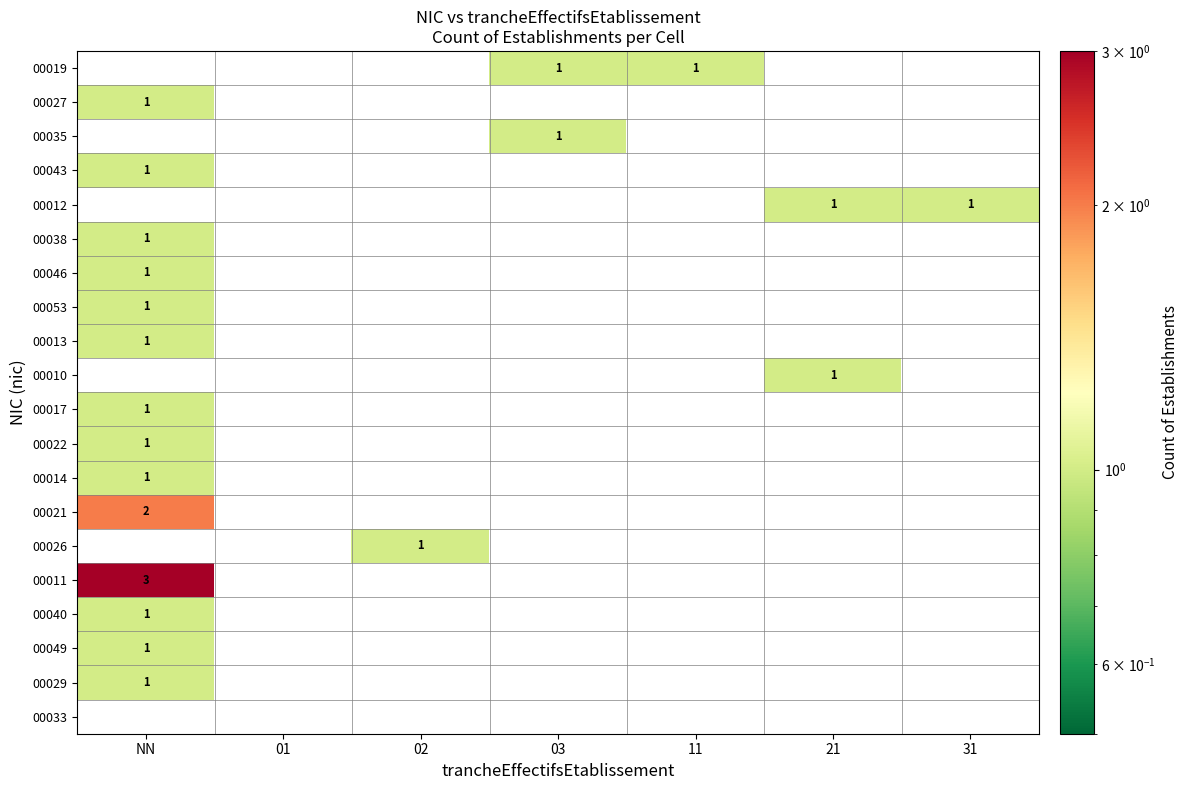

The 00027 series shows 2 at NN. True or false?

False